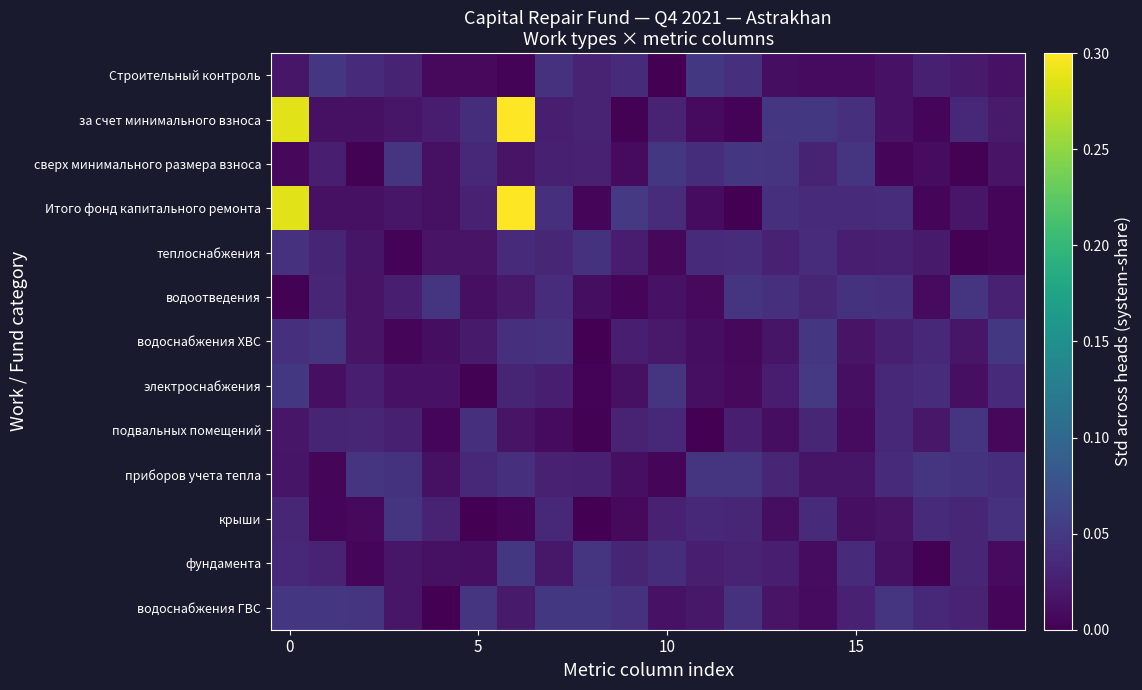

At how many categories does at least one series exceed 0?

20